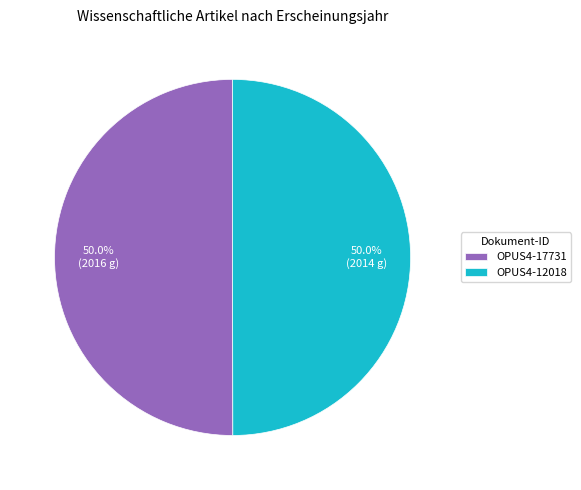

What is the ratio of the value at OPUS4-17731 to the value at OPUS4-12018?

1.0